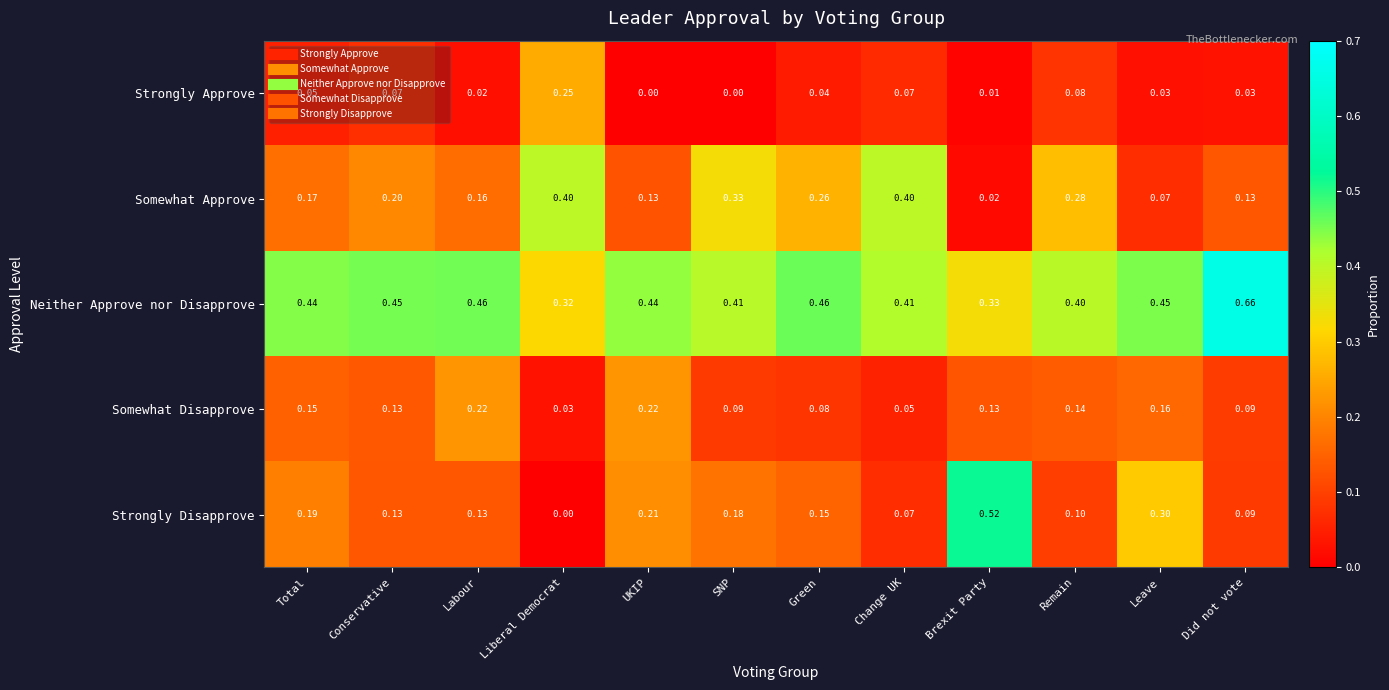

Which series has the widest spread of values?

Strongly Disapprove